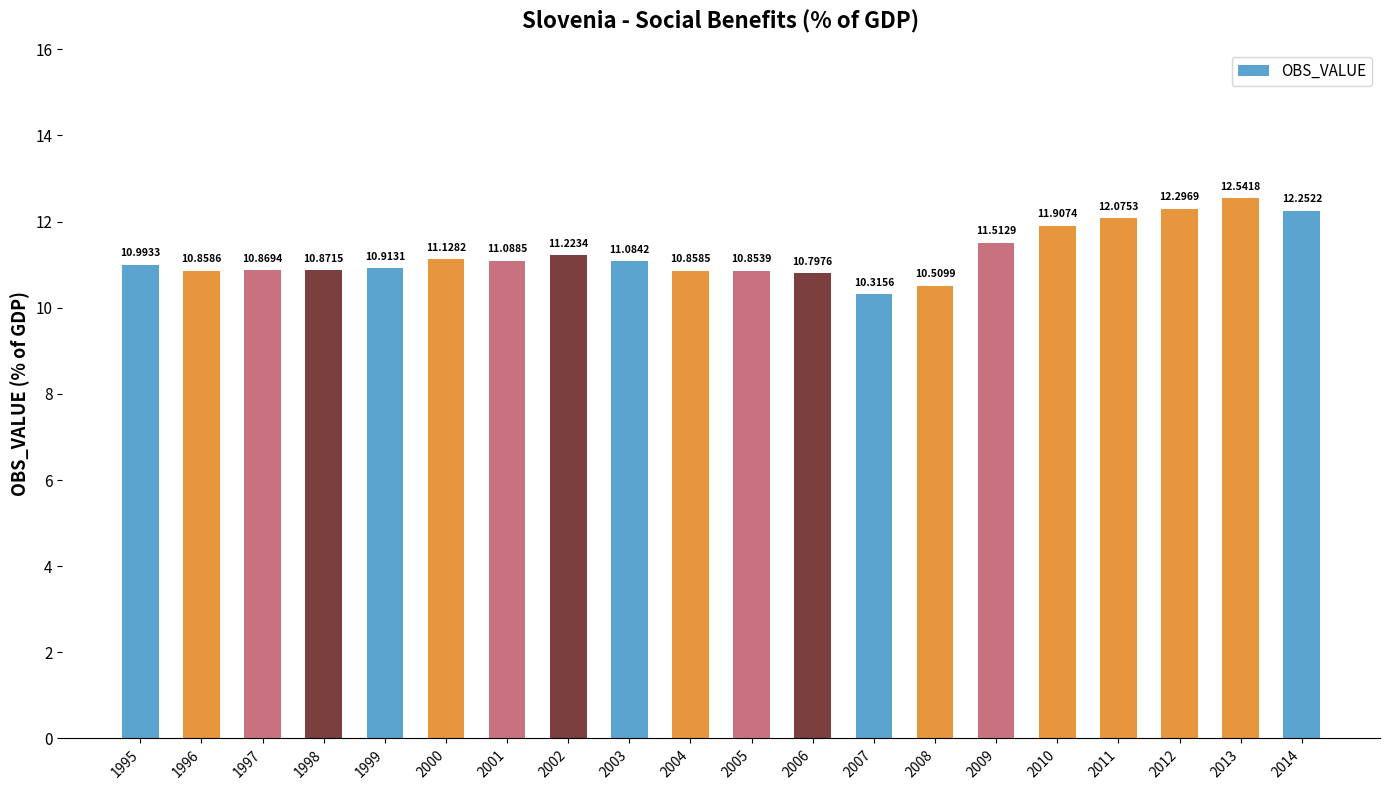

Which has a higher value, 2001 or 2013?

2013